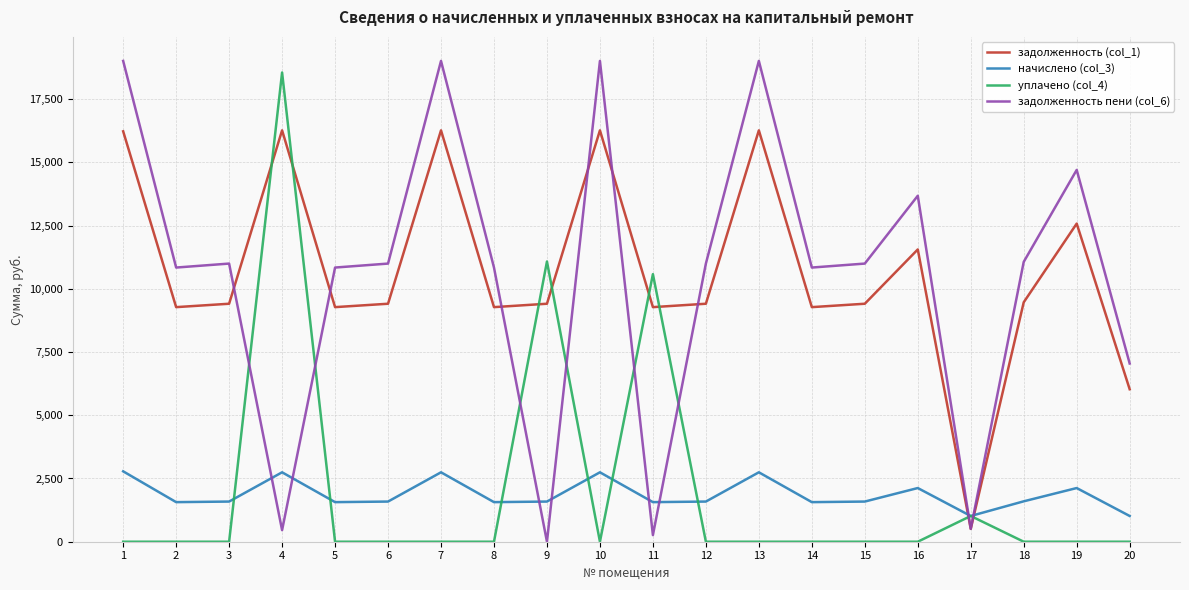

The value of задолженность (col_1) at 8 is 5088.5. True or false?

False